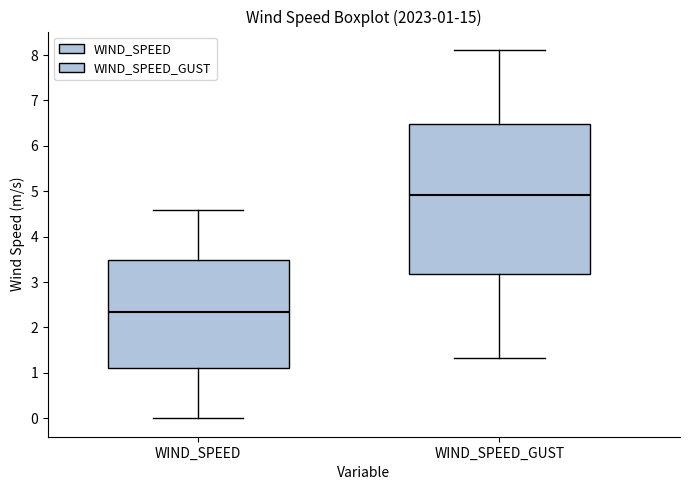

Comparing the boxes themselves (not the whiskers), which one is the tallest?

WIND_SPEED_GUST